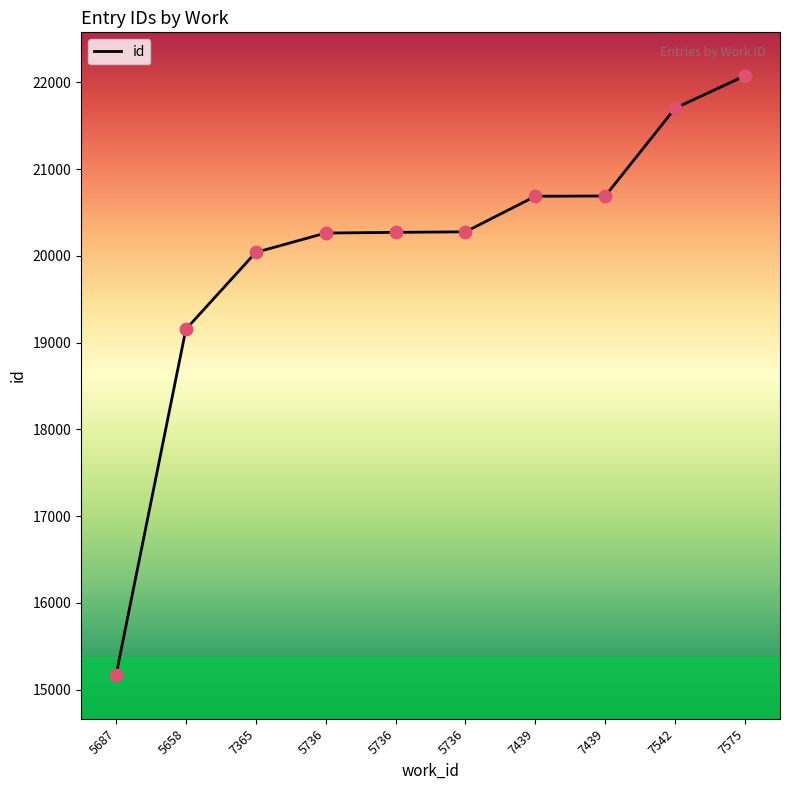

Which has a higher value, 5736 or 7439?

7439